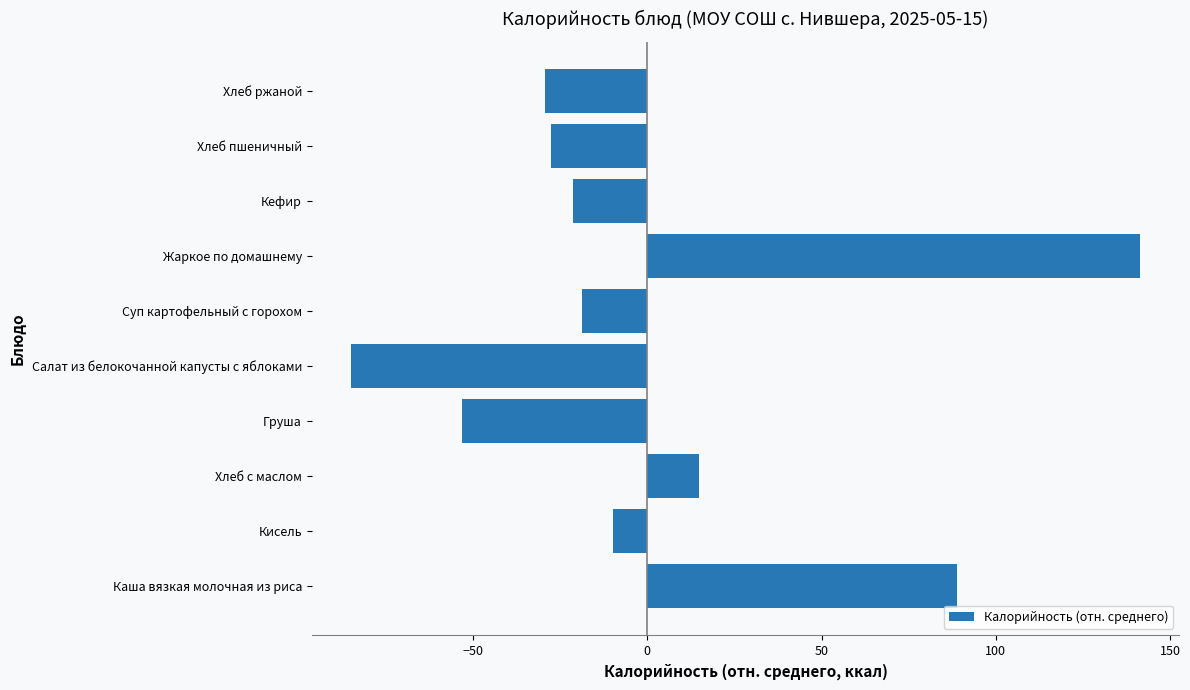

True or false: the data shows -39.9 at Хлеб пшеничный.

False